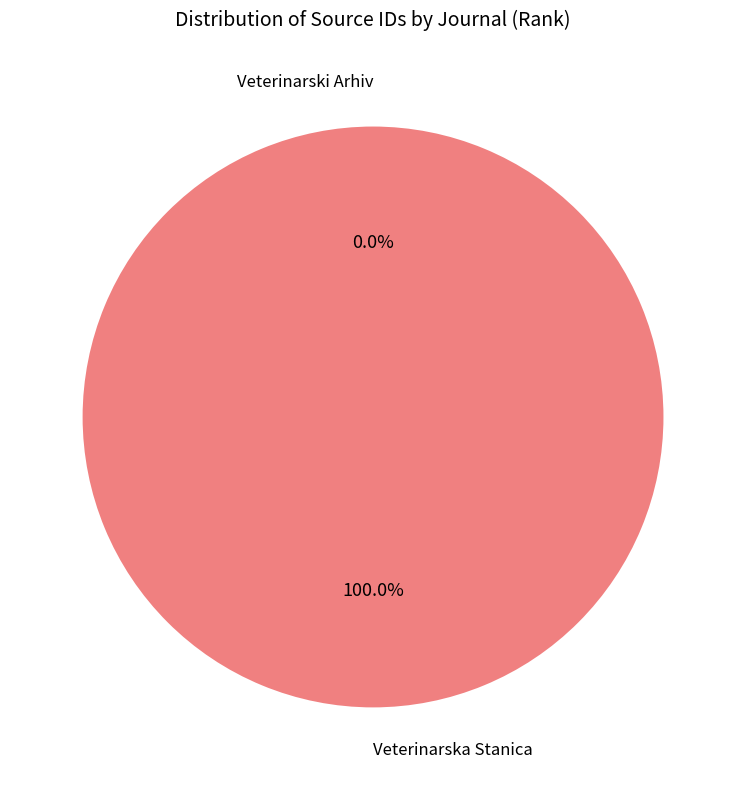

To the nearest percent, what is the average slice percentage?

50%